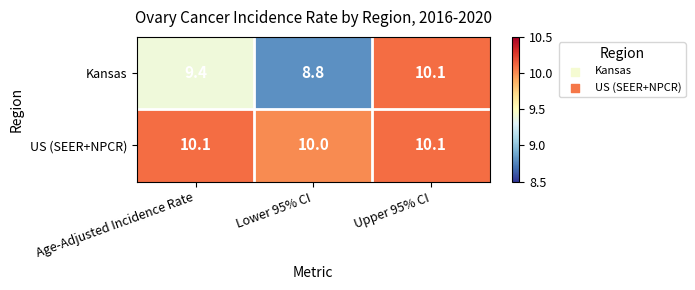

How many values in the US (SEER+NPCR) series exceed 10?

2